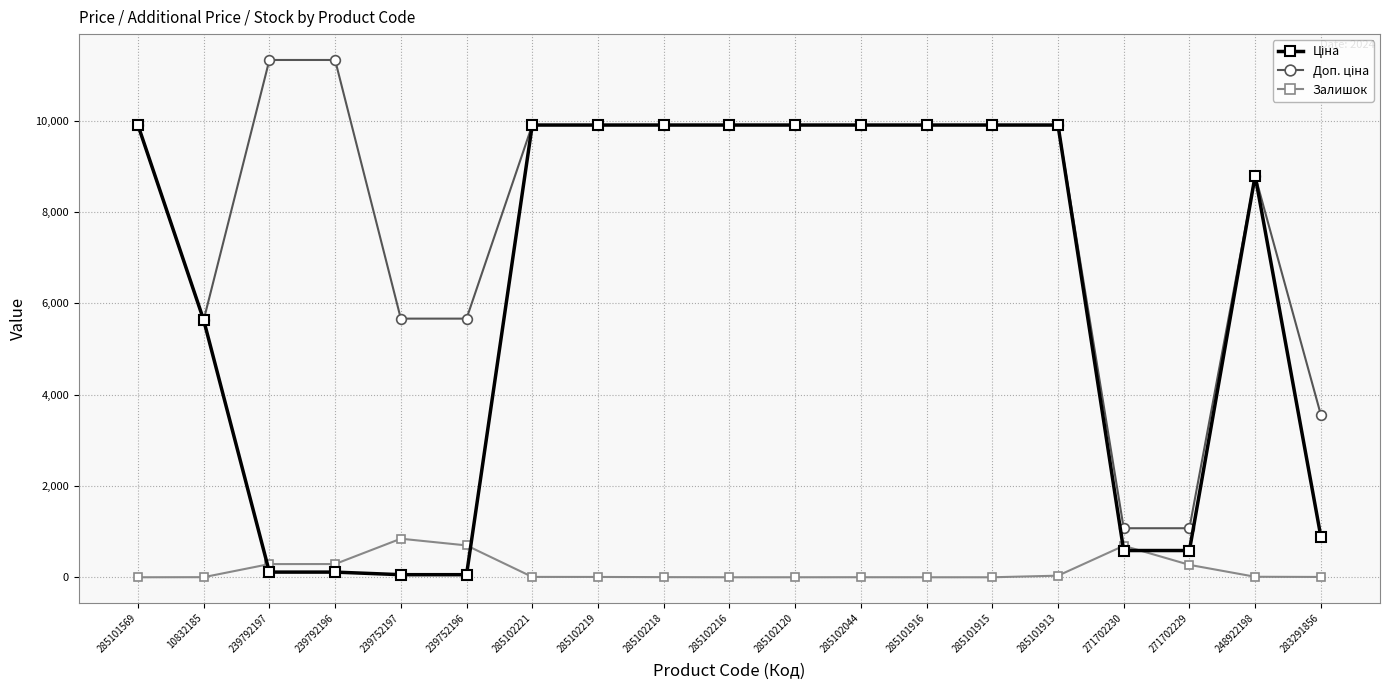

Is it true that Залишок equals 0.0 at 285101915?

True